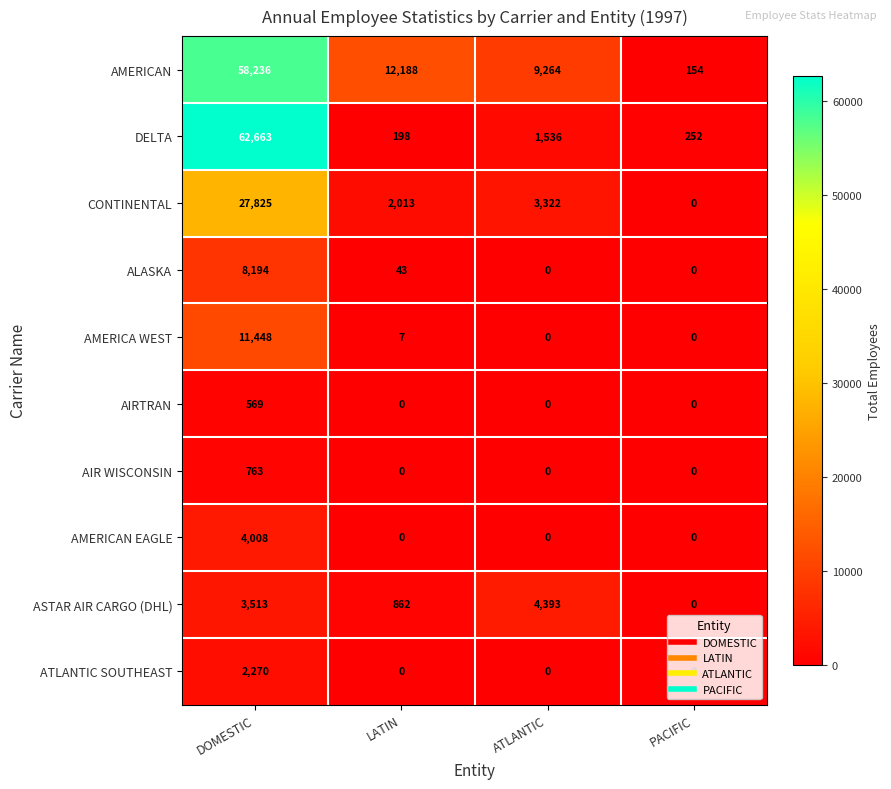

List the labels in order of DELTA value, largest first.

DOMESTIC, ATLANTIC, PACIFIC, LATIN